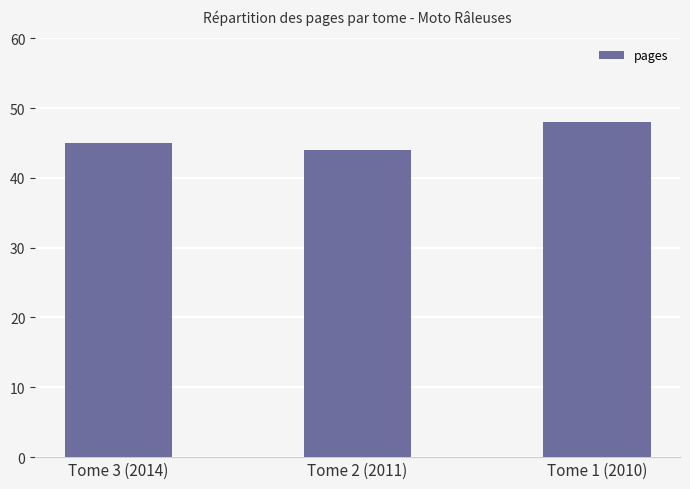

Which label corresponds to the smallest value in the chart?

Tome 2 (2011)